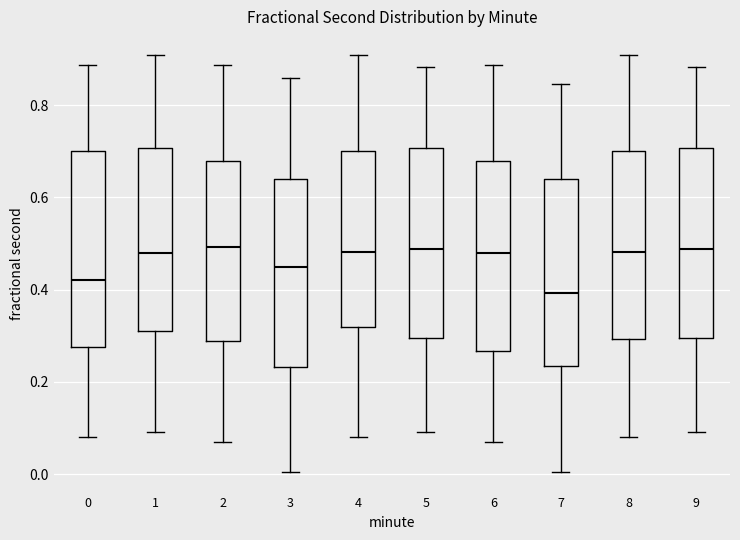

Where is the lower edge of the box at x = 1 on the y-axis? The values are not printed on the chart, so give them approximately, as read against the axis.

0.32